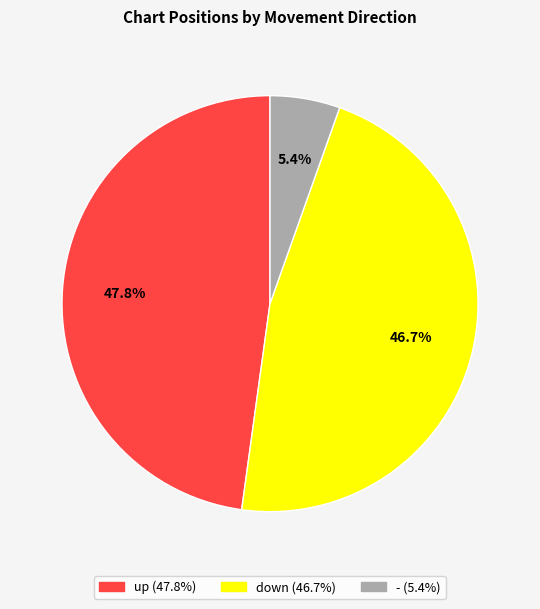

To the nearest percent, what is the average slice percentage?

33%